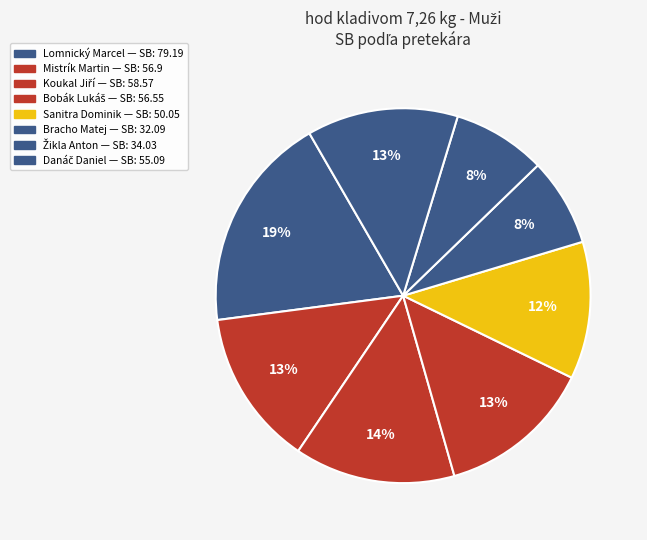

Which category has the biggest portion of the pie?

Lomnický Marcel